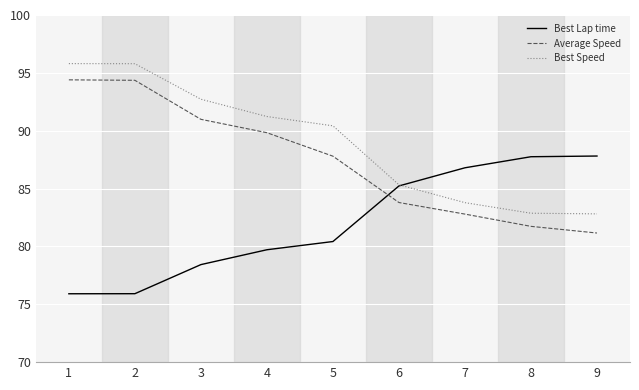

True or false: Best Speed has more than 2 interior local peaks.

False